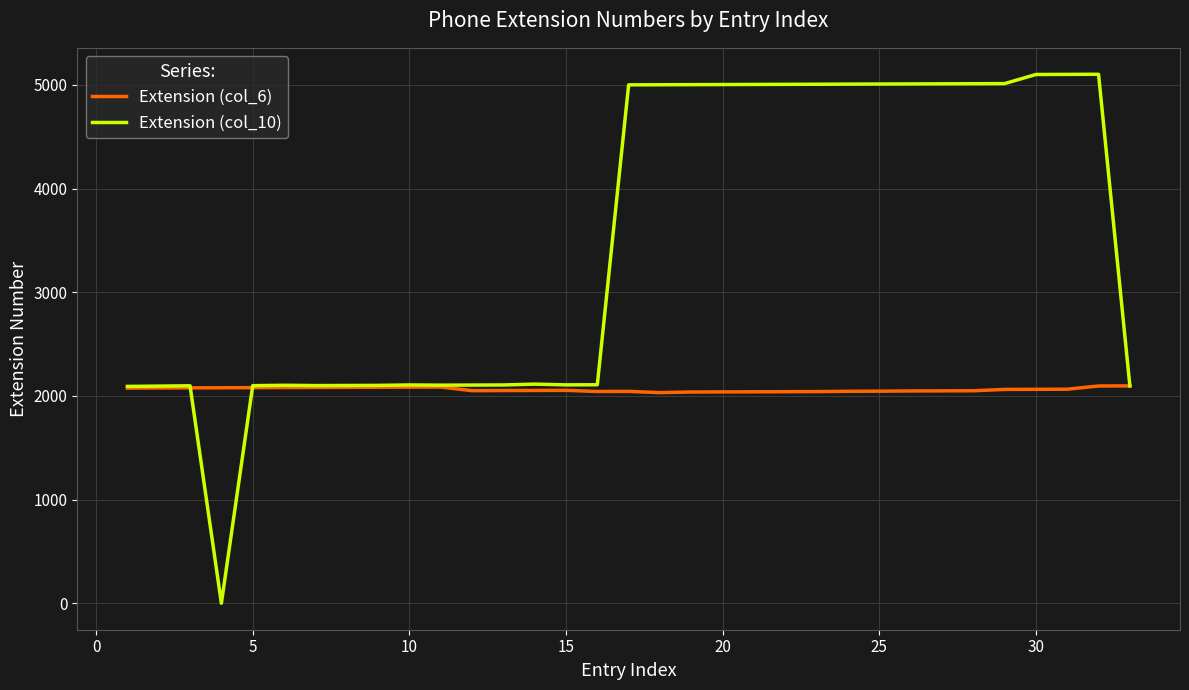

What is the maximum value shown in the chart?

5103